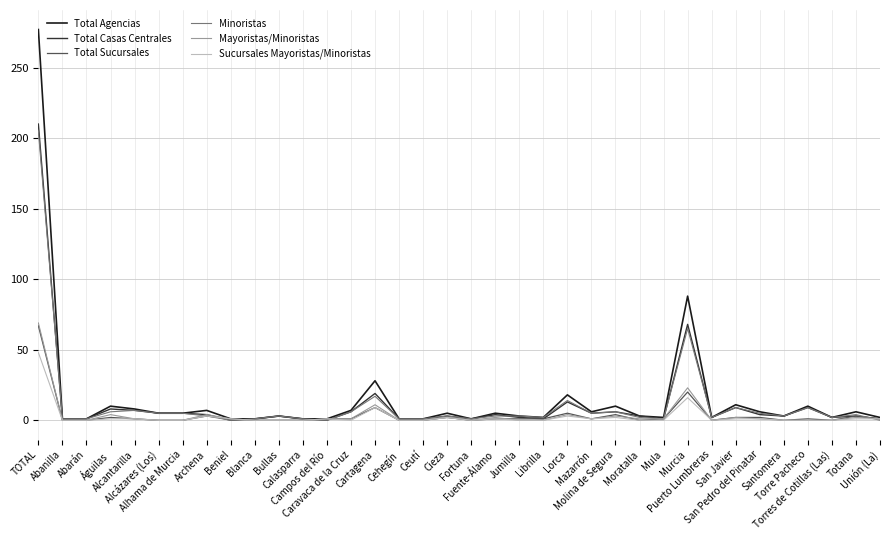

Which series has the widest spread of values?

Total Agencias